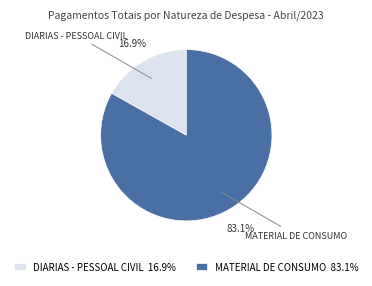

Does DIARIAS - PESSOAL CIVIL represent more than half of the total?

No